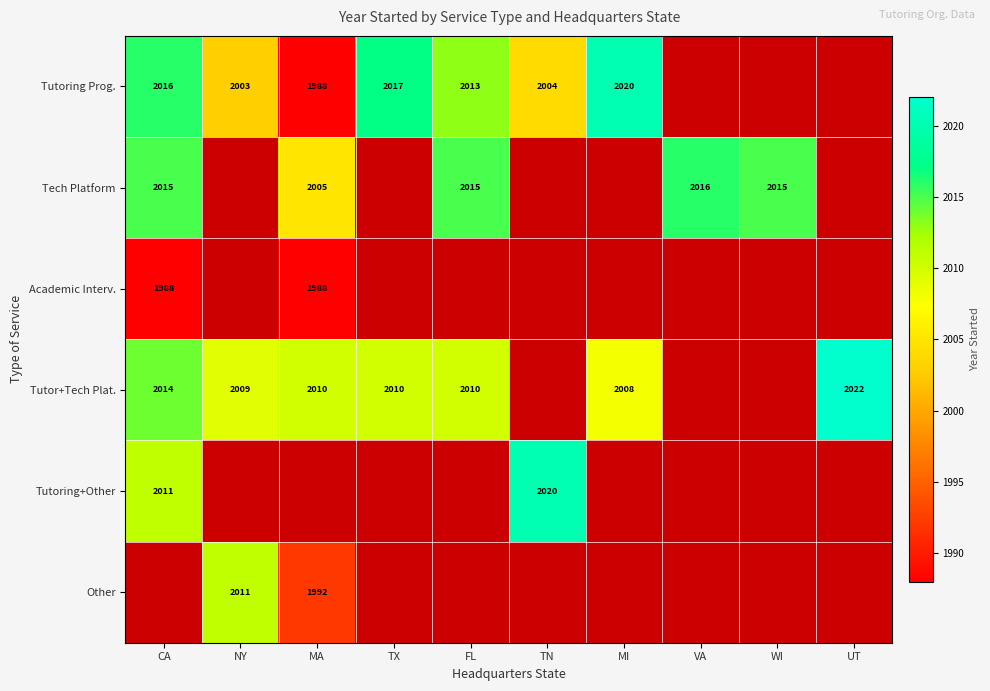

The value of Other at MA is 922. True or false?

False